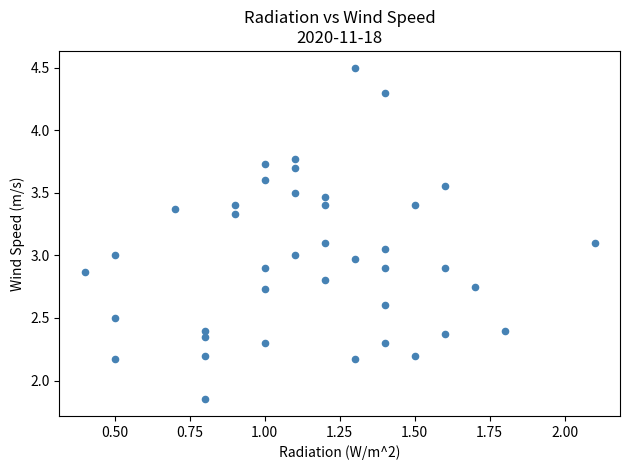

What is the range of X values (max minus min)?

1.7